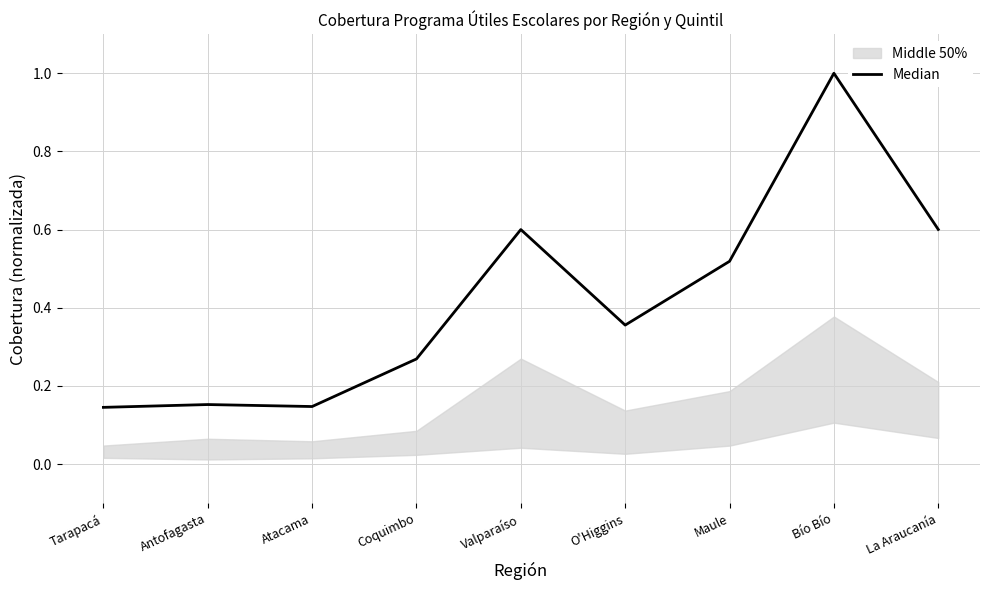

True or false: the data shows 0.2 at Coquimbo.

False